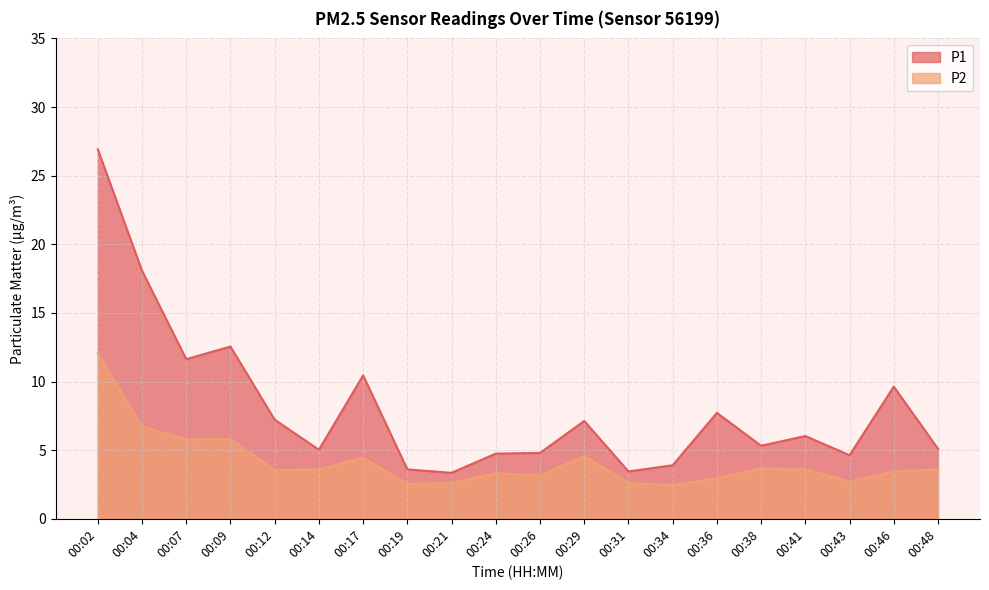

Is the value of P1 at 00:38 greater than the value of P2 at 00:21?

Yes